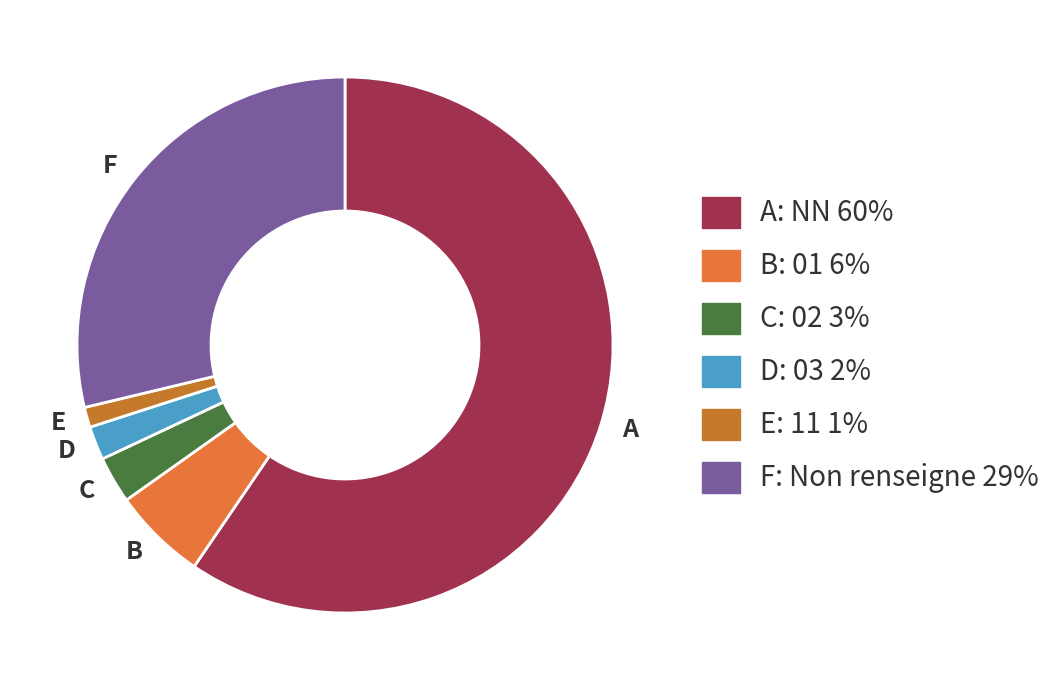

Which category has the biggest portion of the pie?

A